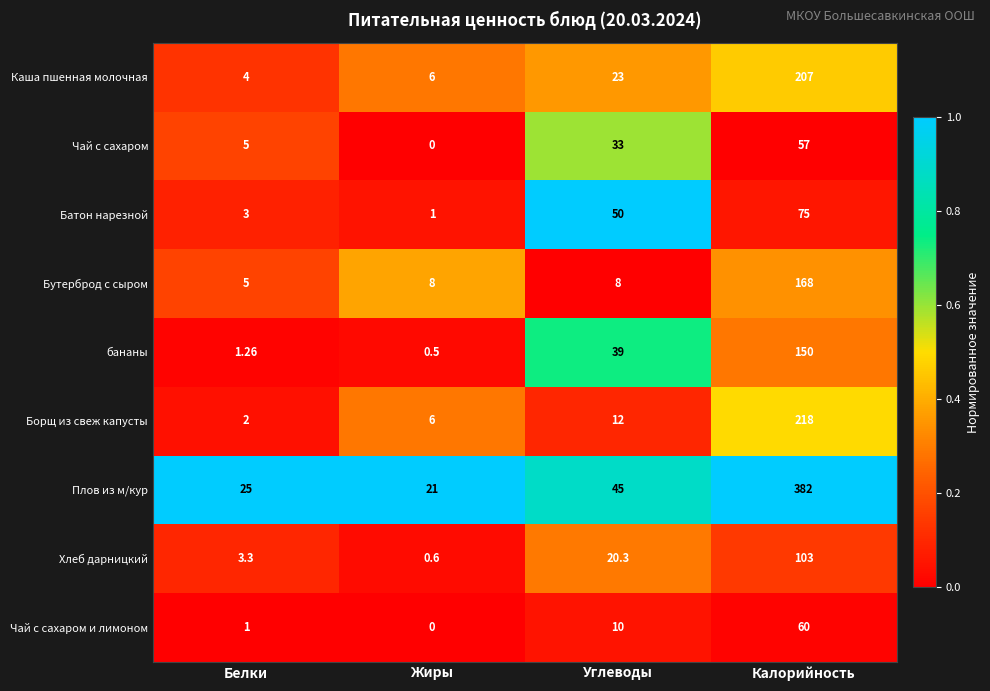

What is the total value across all series at Углеводы?

240.3